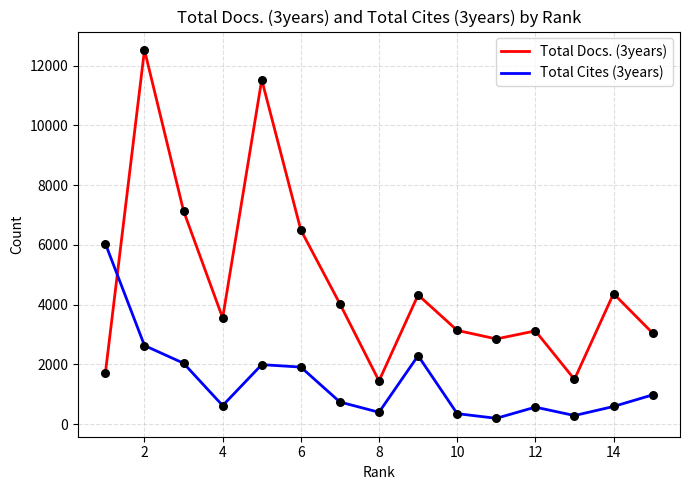

Which series has the largest range (max minus min)?

Total Docs. (3years)